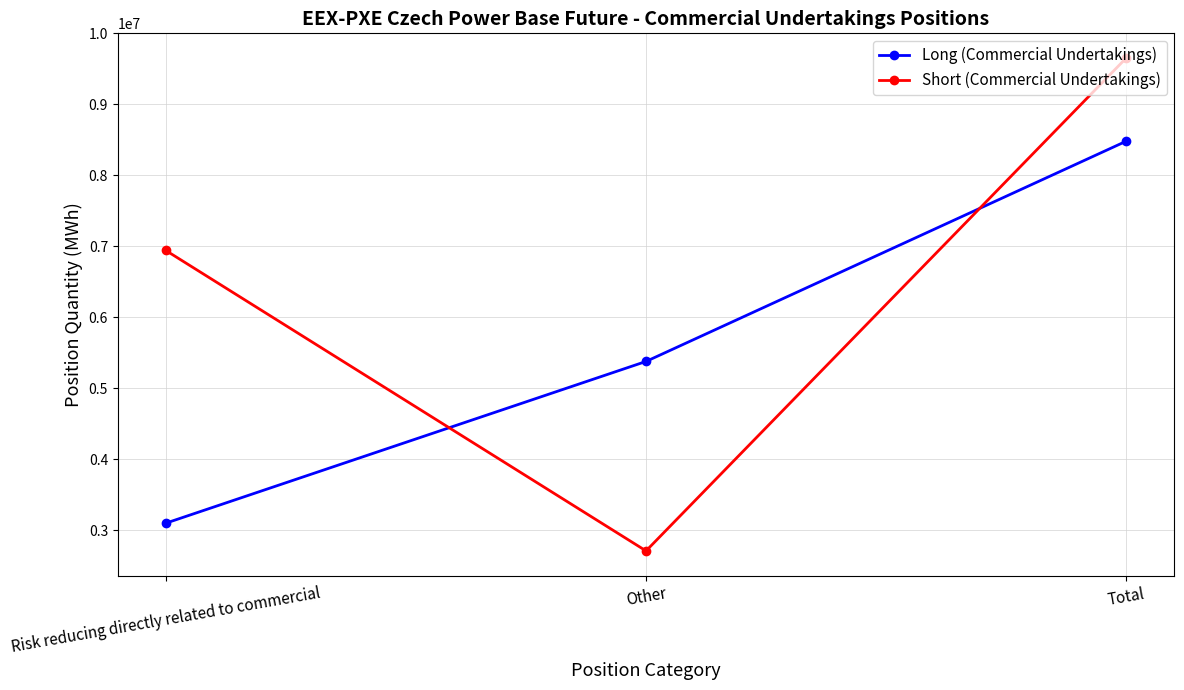

At which label is Short (Commercial Undertakings) closest to 6183304?

Risk reducing directly related to commercial